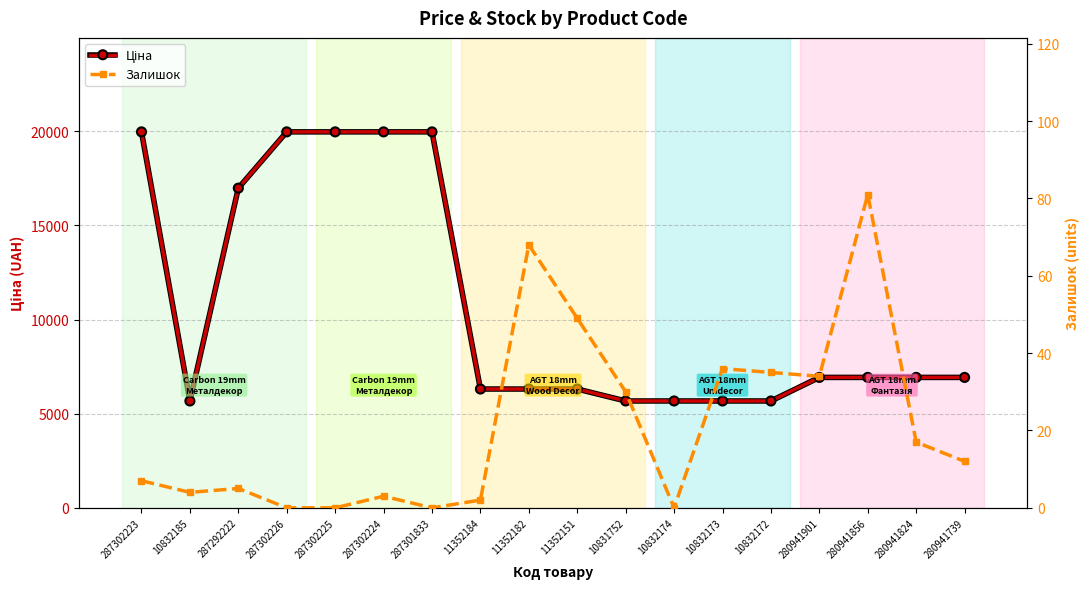

At how many categories does at least one series exceed 2680?

18